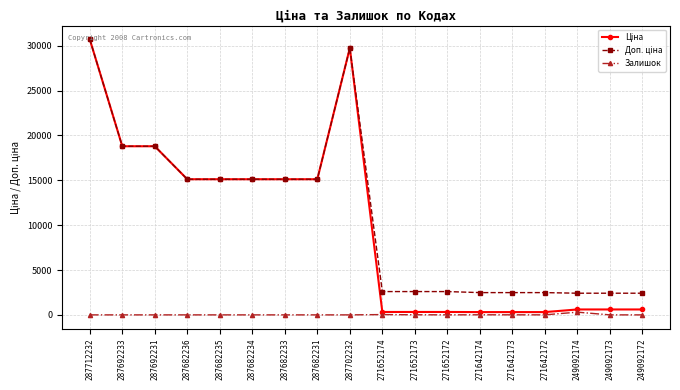

What is the difference between the highest and lowest values at 287712232?

30717.1